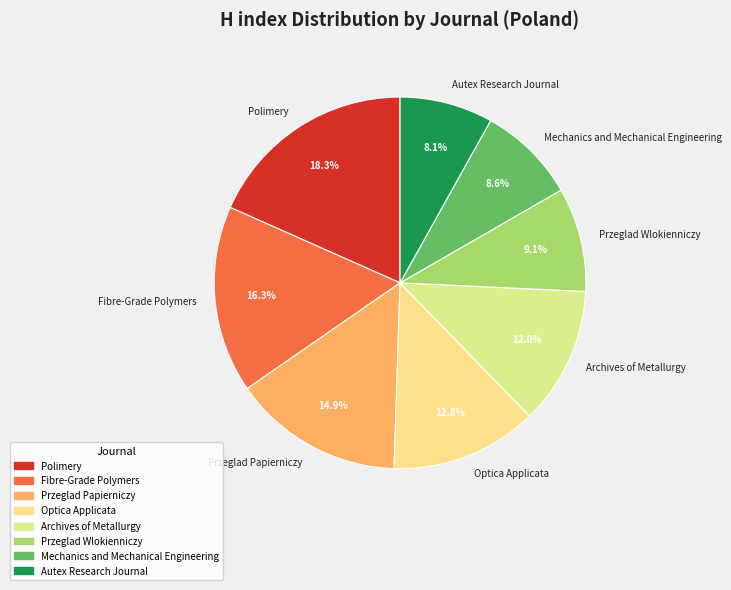

Does any single category account for the majority?

No